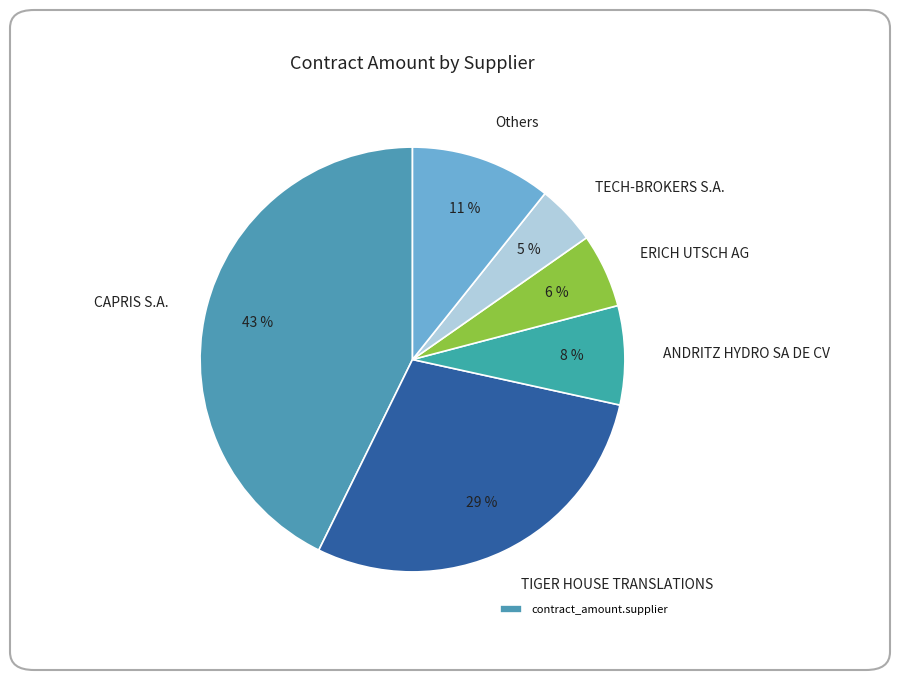

Is it true that TIGER HOUSE TRANSLATIONS is 37% of the pie?

False